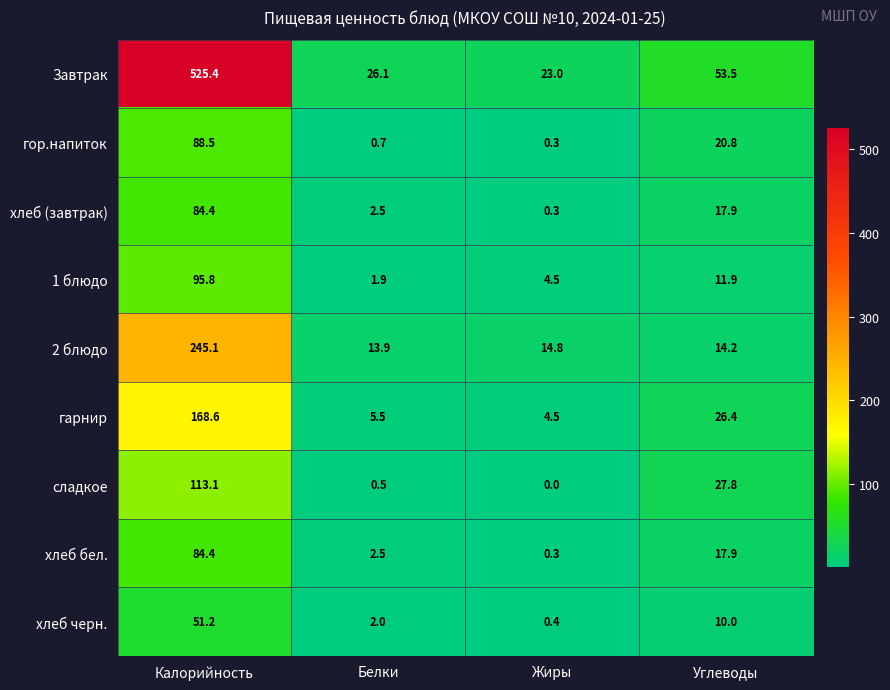

Which label corresponds to the largest value in the chart?

Калорийность